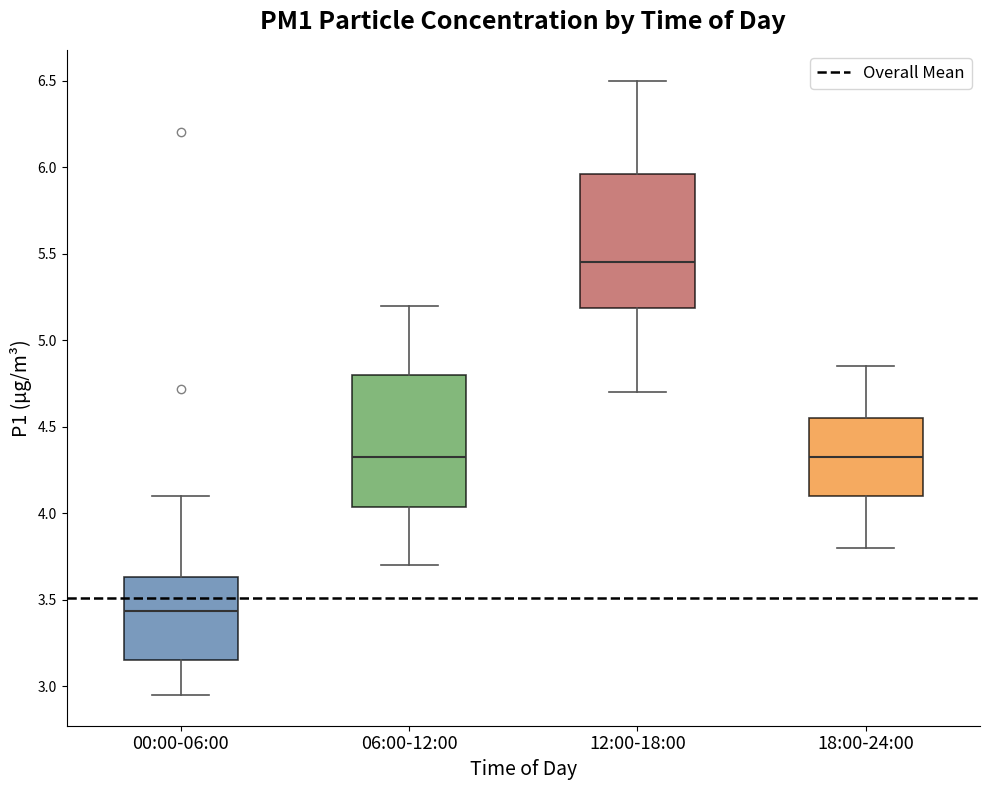

Reading left to right, transcribe this box plot: for each box, give where its median line is, the range the box spans, and where its two whiskers end, as read against the y-axis. The values are not printed on the chart, so give them approximately, as read against the axis.

00:00-06:00: median 3.45, box 3.15 to 3.65, whiskers 2.95 to 4.10
06:00-12:00: median 4.35, box 4.05 to 4.80, whiskers 3.70 to 5.20
12:00-18:00: median 5.45, box 5.20 to 5.95, whiskers 4.70 to 6.50
18:00-24:00: median 4.35, box 4.10 to 4.55, whiskers 3.80 to 4.85